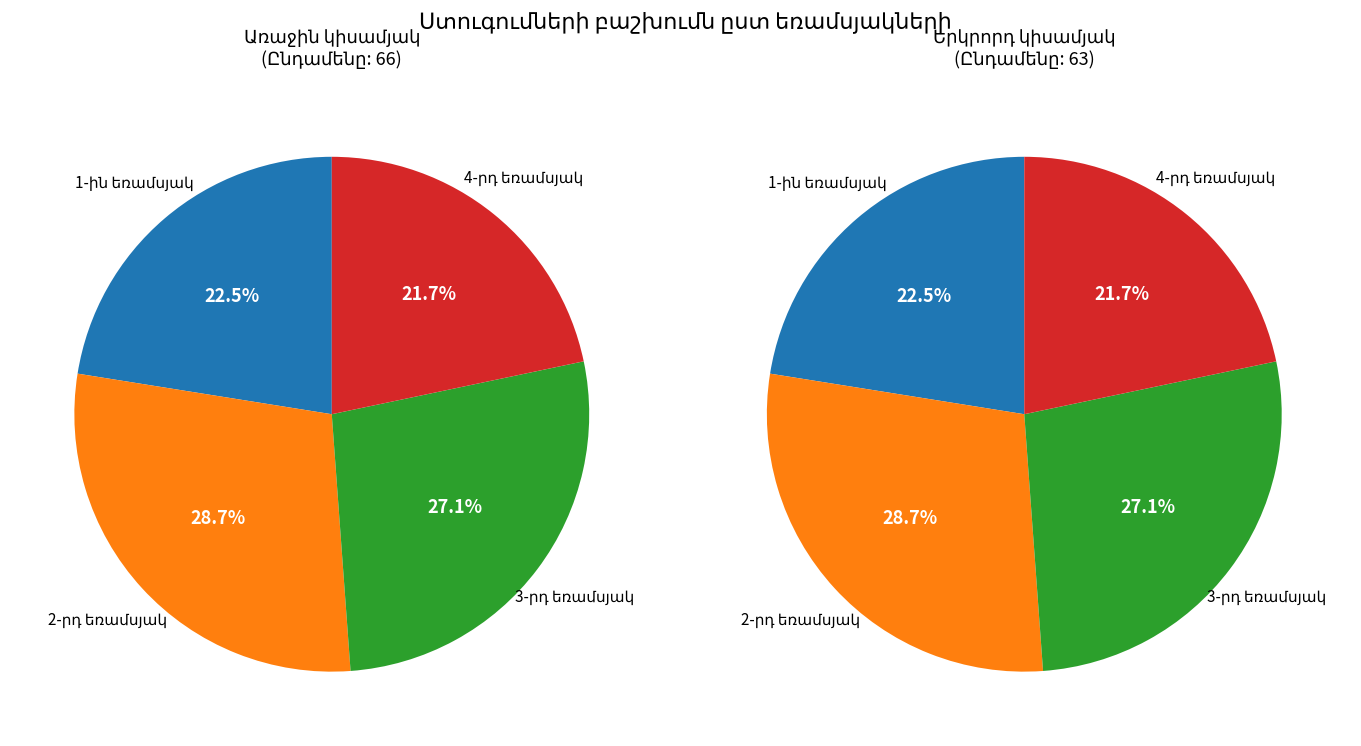

Do 3-րդ եռամսյակ and 4-րդ եռամսյակ together represent more than half of the pie?

No